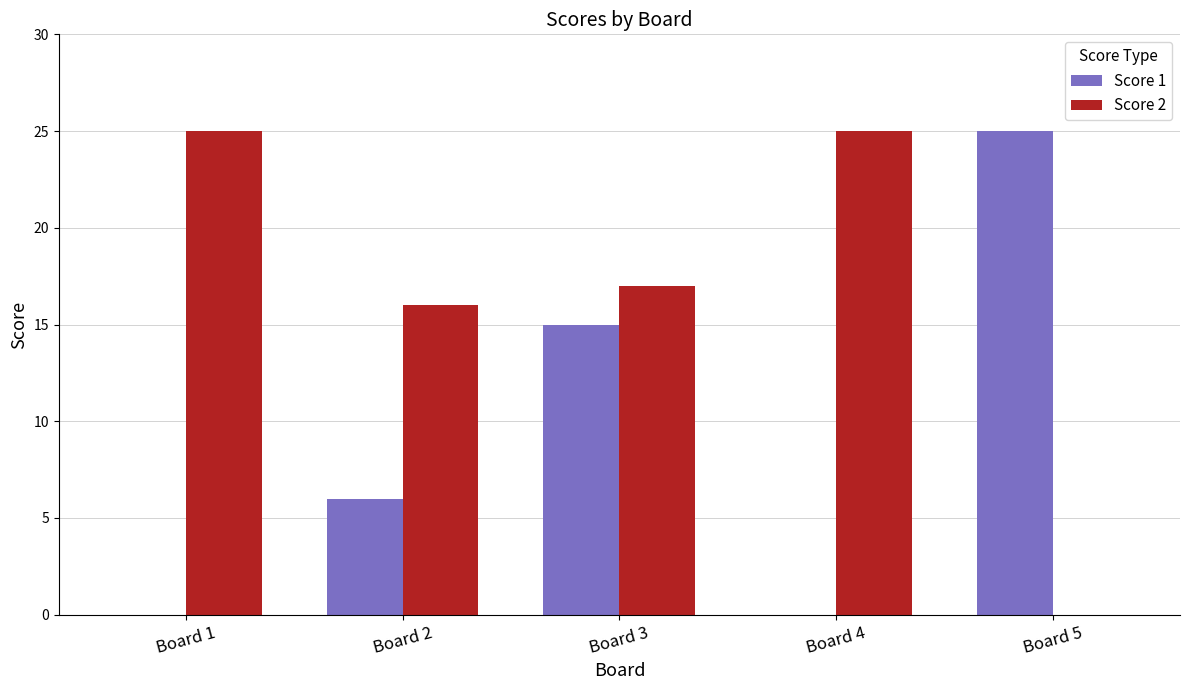

How many series are shown in this chart?

2